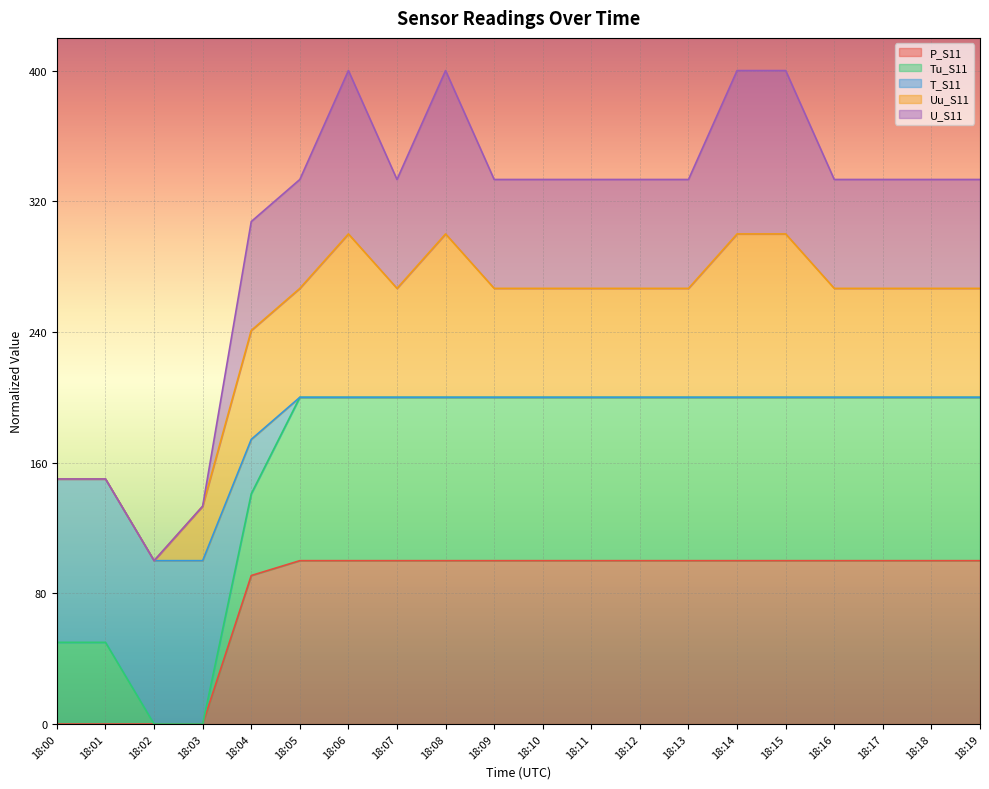

Which series changed the most between 18:01 and 18:15?

U_S11